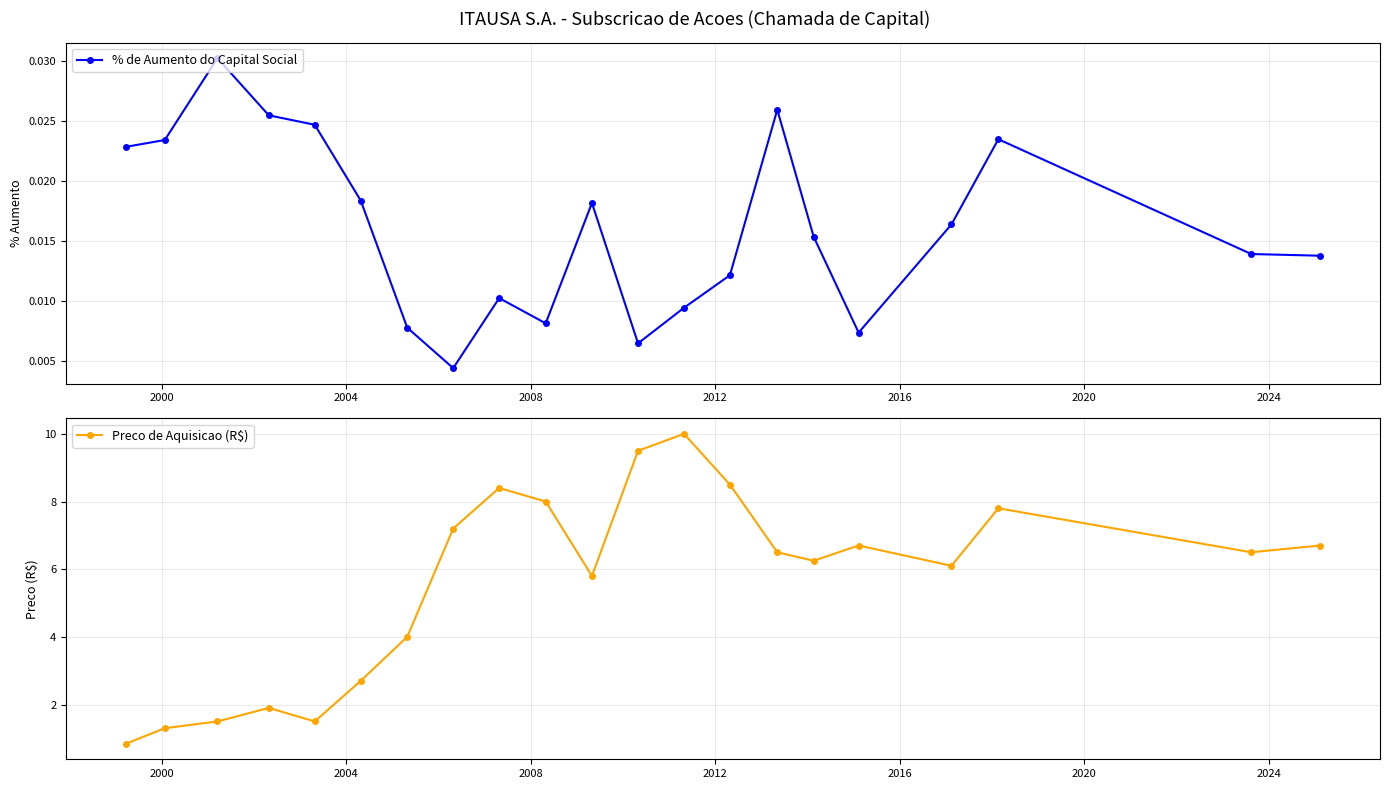

True or false: Preco de Aquisicao (R$) has more than 0 interior local peaks.

True